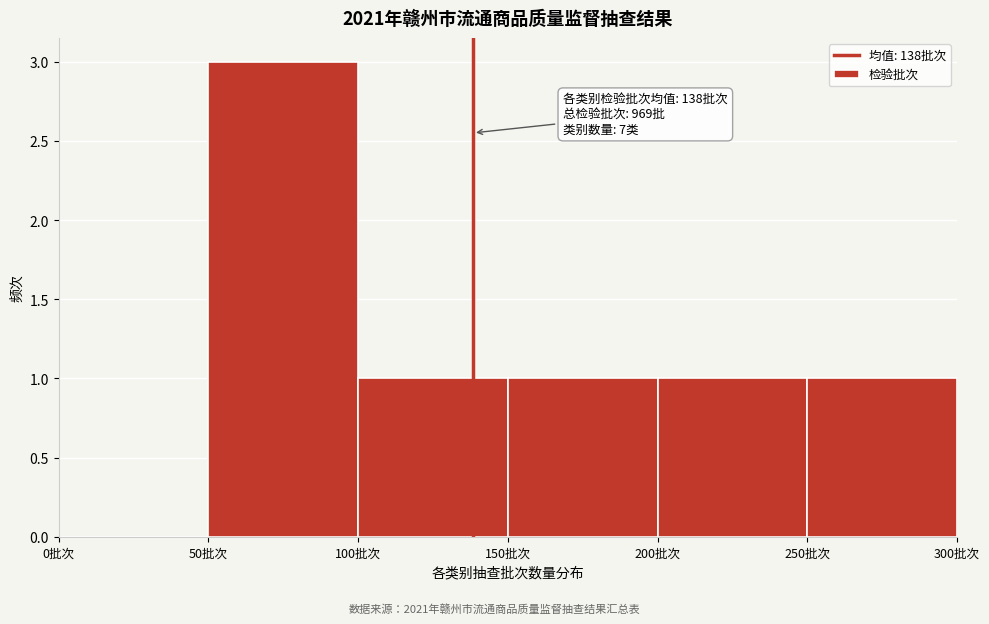

Which range on the x-axis has the tallest bar?

50 to 100